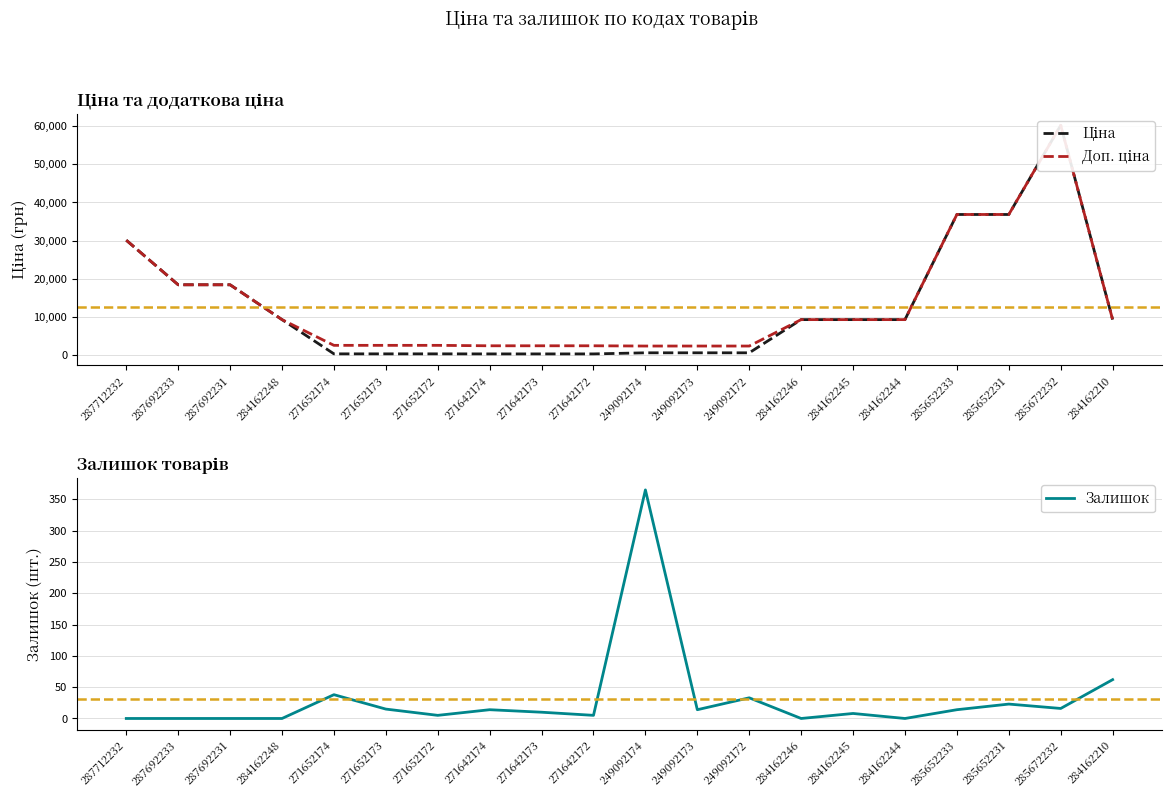

The value of Ціна at 284162246 is 12430.8. True or false?

False